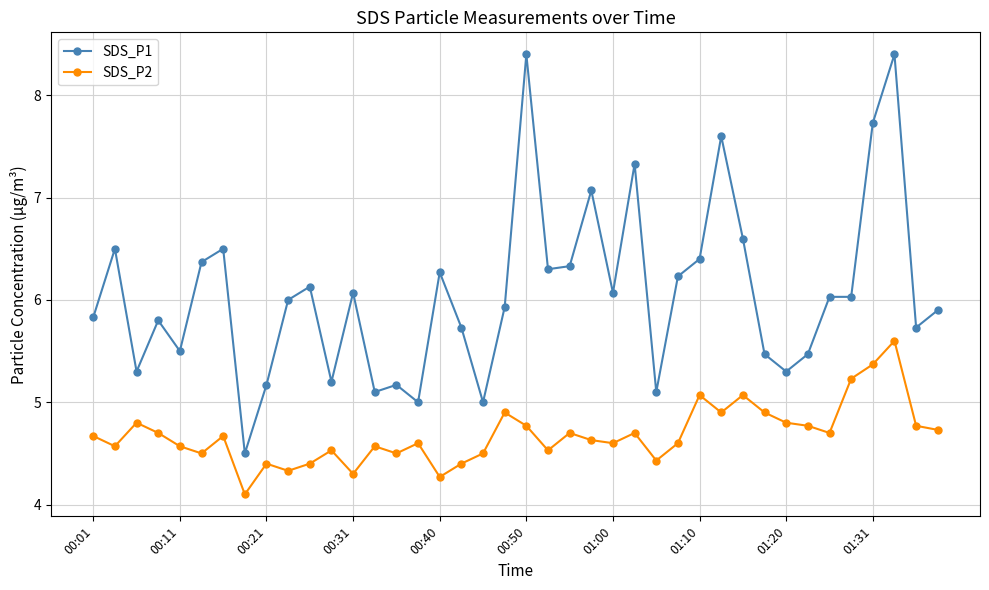

What is the difference between the second highest and minimum values in the SDS_P1 series?

3.9